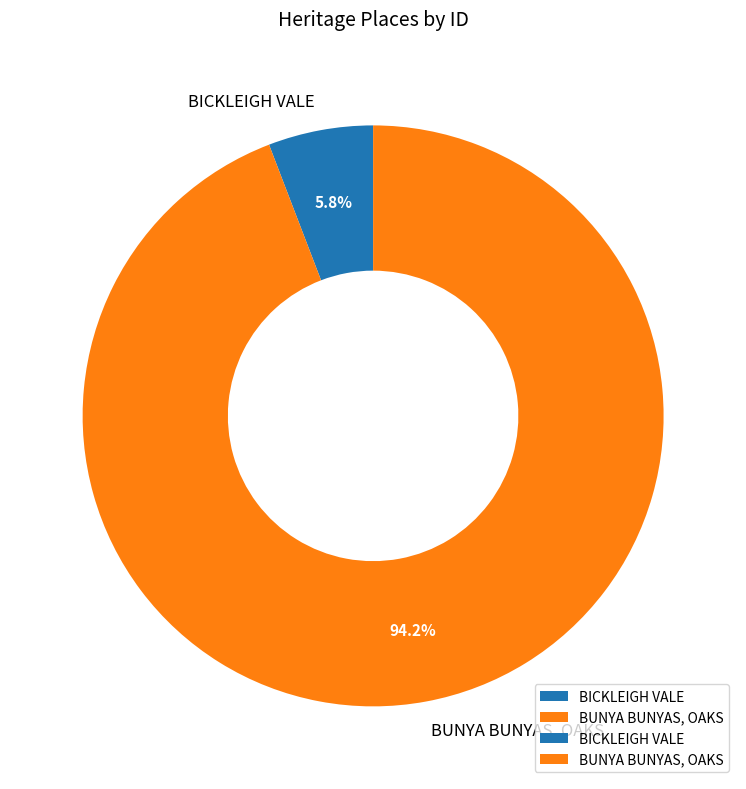

Is it true that BICKLEIGH VALE is 18% of the pie?

False